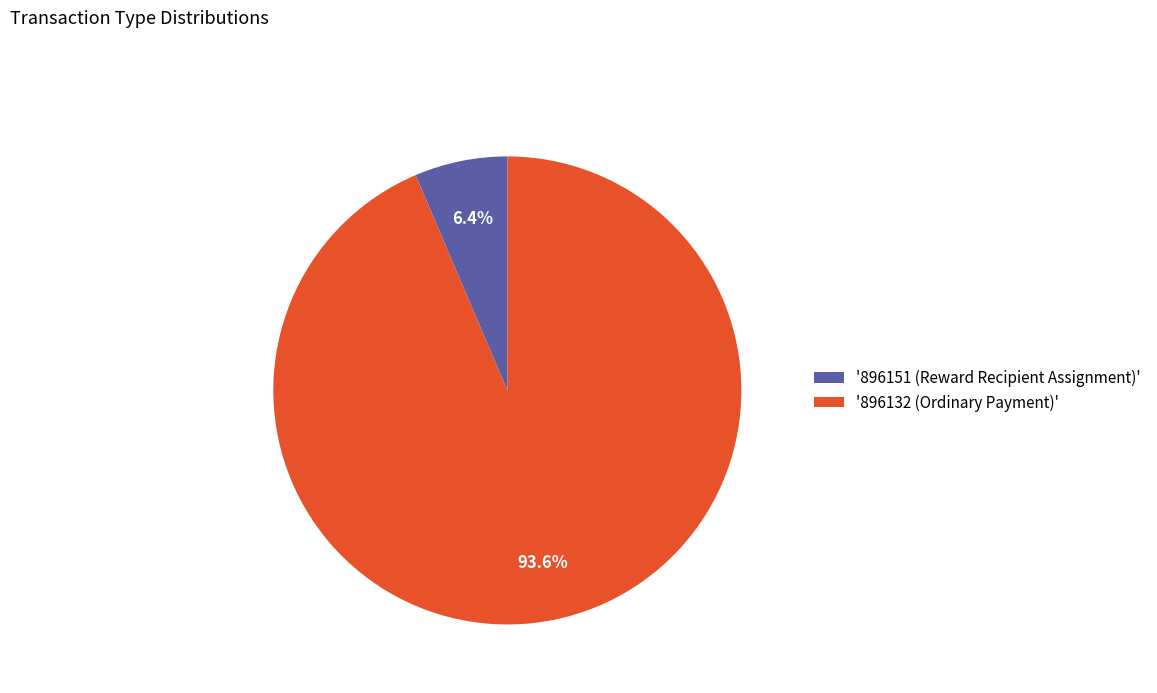

Which has a higher value, '896151 (Reward Recipient Assignment)' or '896132 (Ordinary Payment)'?

'896132 (Ordinary Payment)'